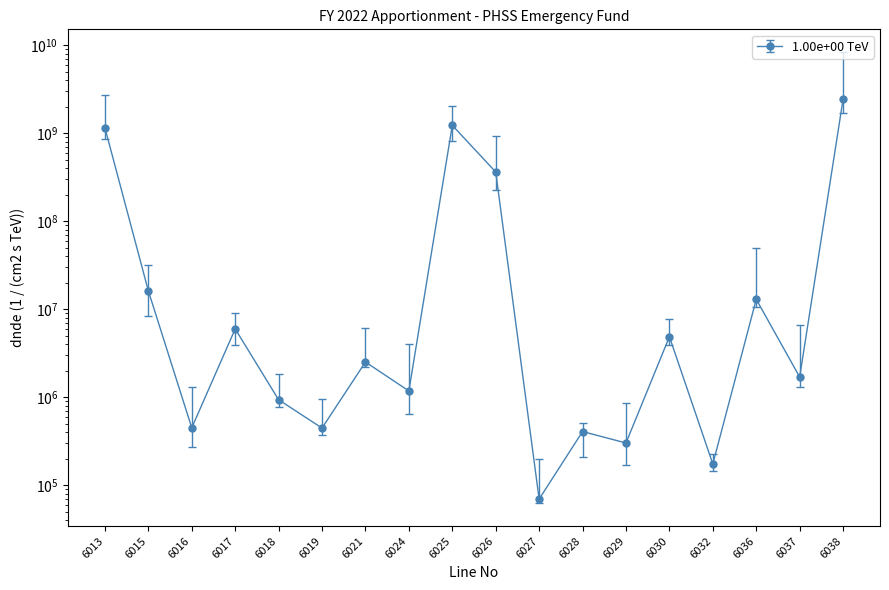

What is the average value?

290896622